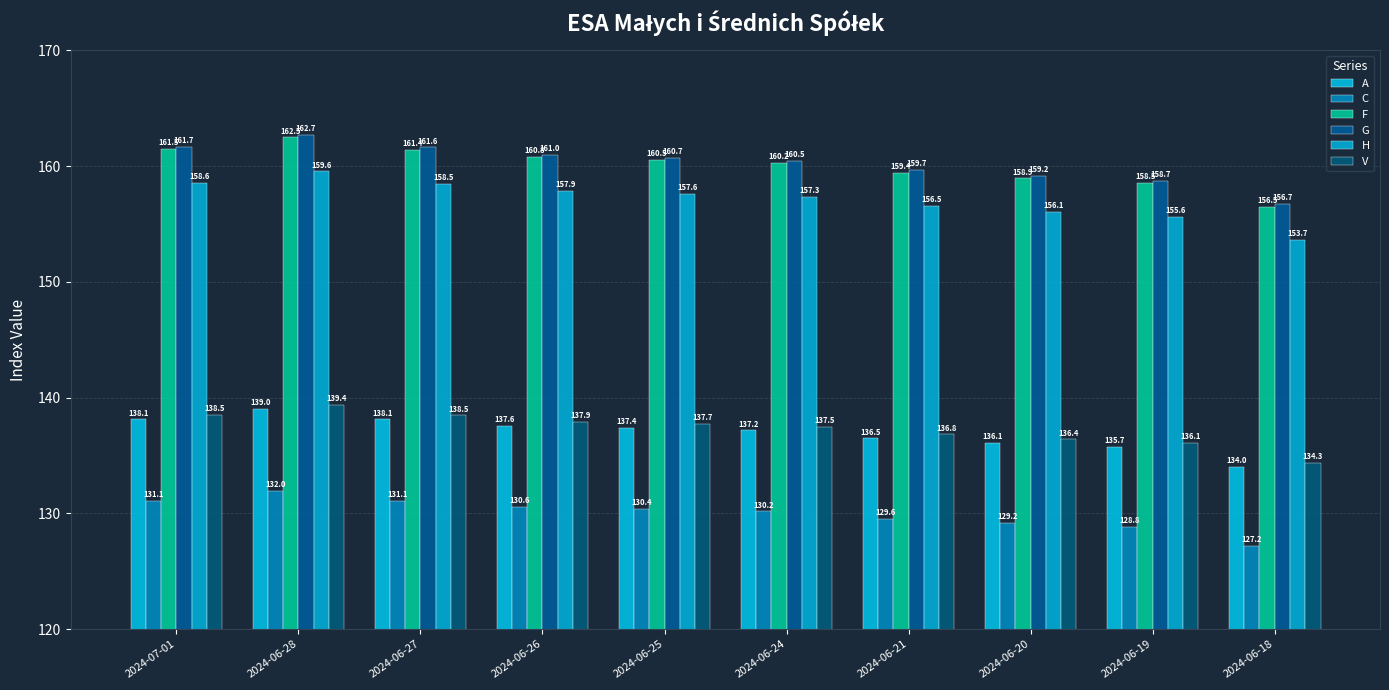

Are the bars grouped side by side (vs. stacked)?

Yes